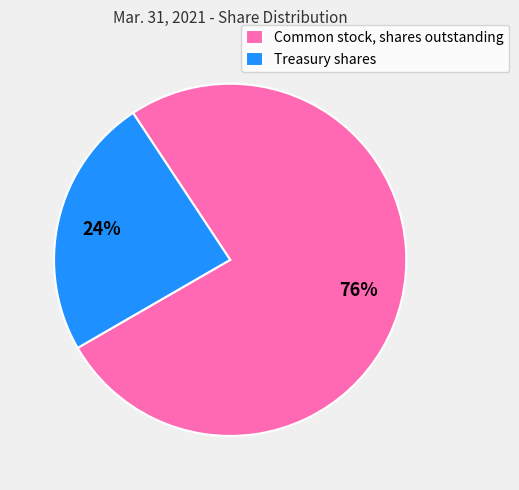

Which category has the biggest portion of the pie?

Common stock, shares outstanding